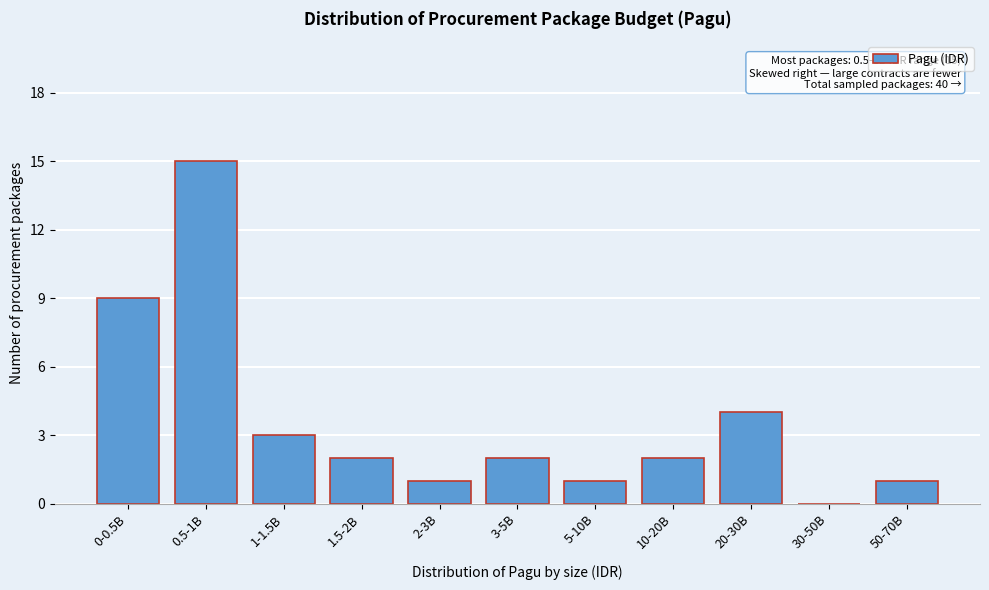

Reading left to right, list all the values displayed in this chart.

0-0.5B=9	0.5-1B=15	1-1.5B=3	1.5-2B=2	2-3B=1	3-5B=2	5-10B=1	10-20B=2	20-30B=4	30-50B=0	50-70B=1